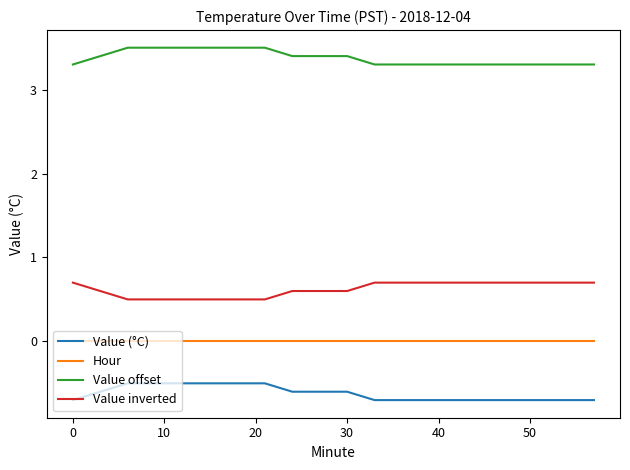

Which series has the largest total across all categories?

Value offset